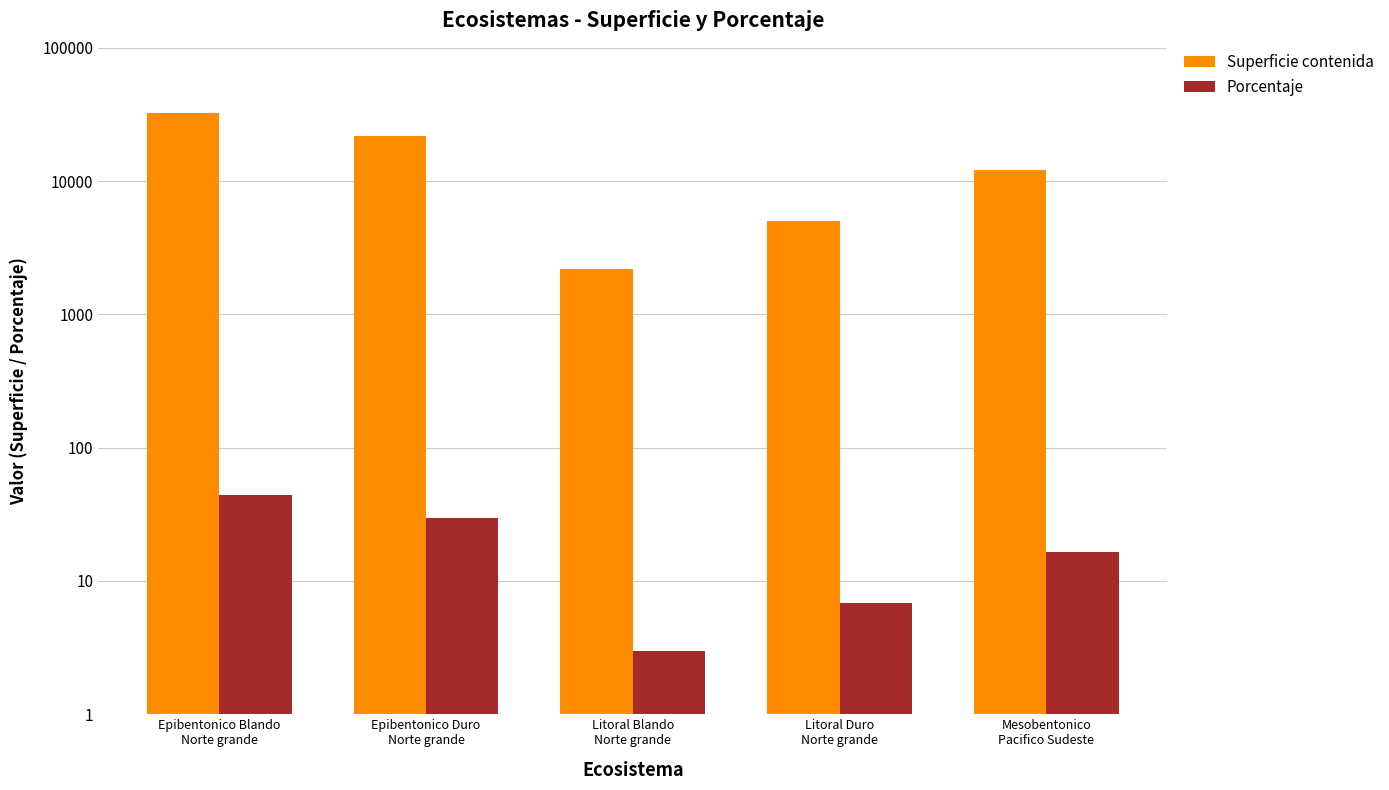

What is the approximate value of Porcentaje at Epibentonico Duro
Norte grande?

29.7